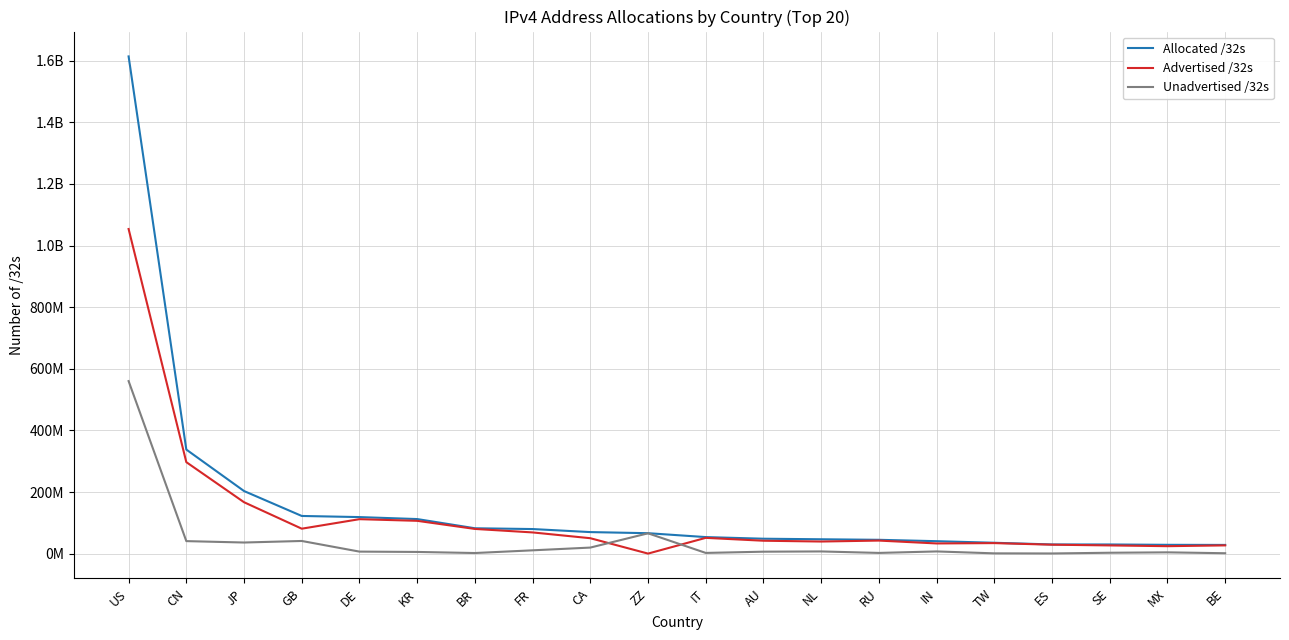

How many interior local peaks does the Unadvertised /32s series have?

5